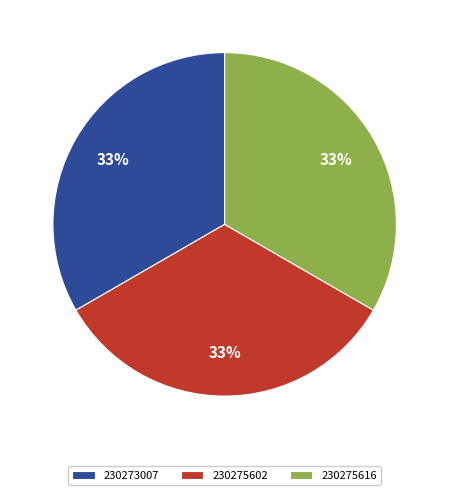

Approximately how many times larger is the value at 230275616 compared to 230273007?

1.0